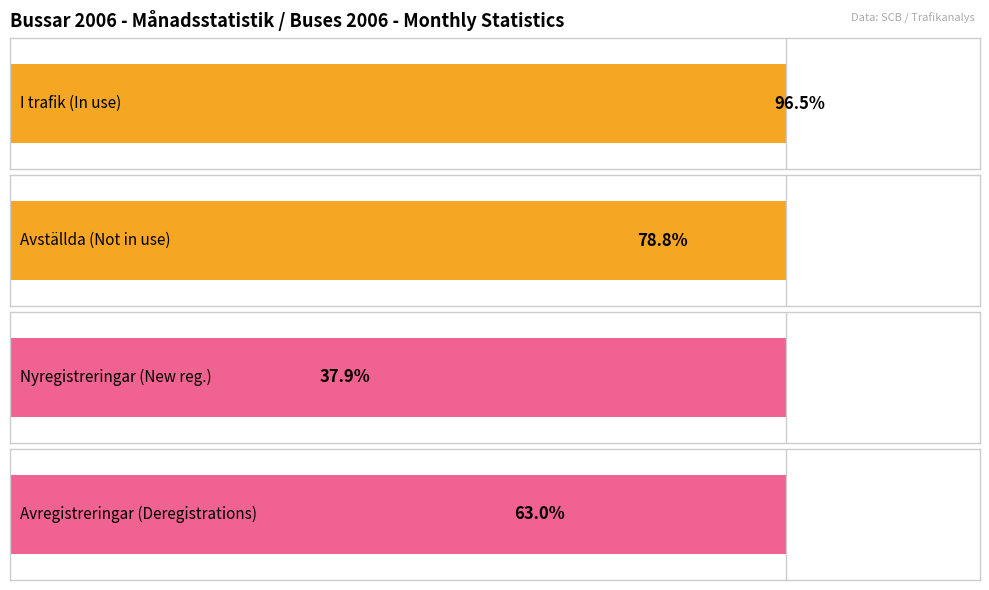

Which series changed the most between 0 and 4?

Avregistreringar (Deregistrations)